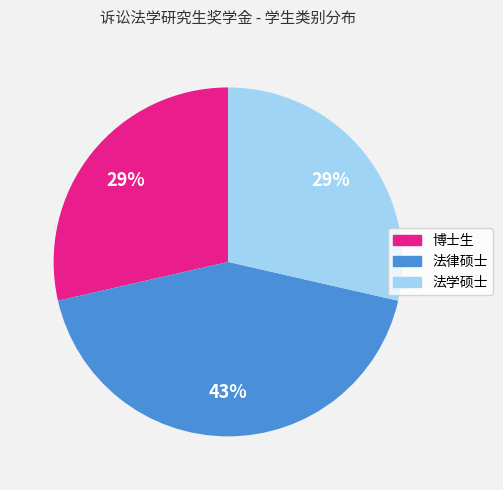

To the nearest percent, what portion does 法学硕士 represent?

29%